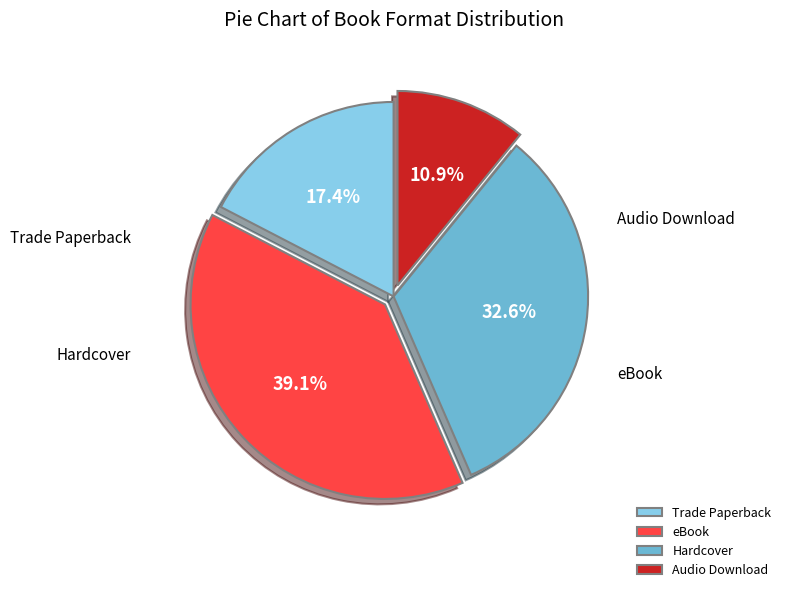

To the nearest percent, what is the combined percentage of Trade Paperback and Audio Download?

28%